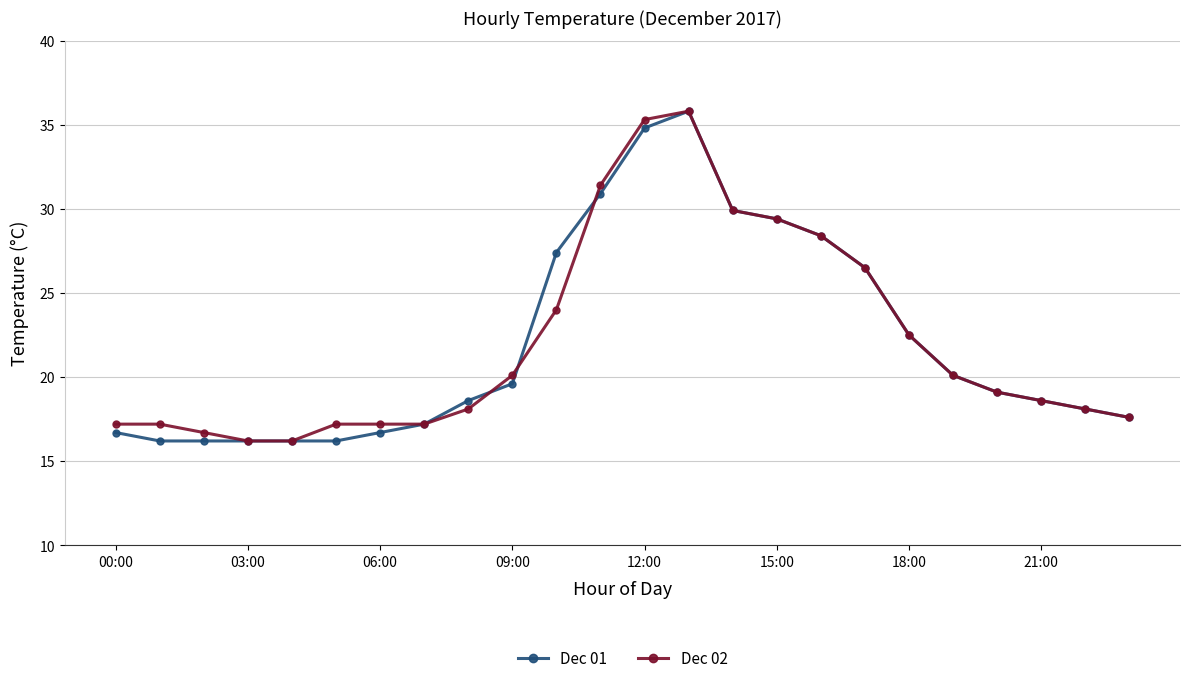

What is the minimum value for Dec 01?

16.2